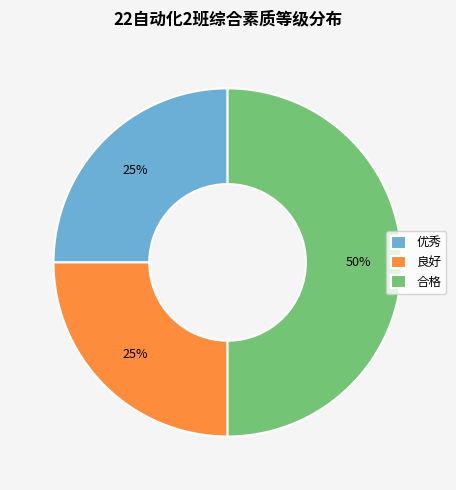

Is it true that 良好 is 25% of the pie?

True